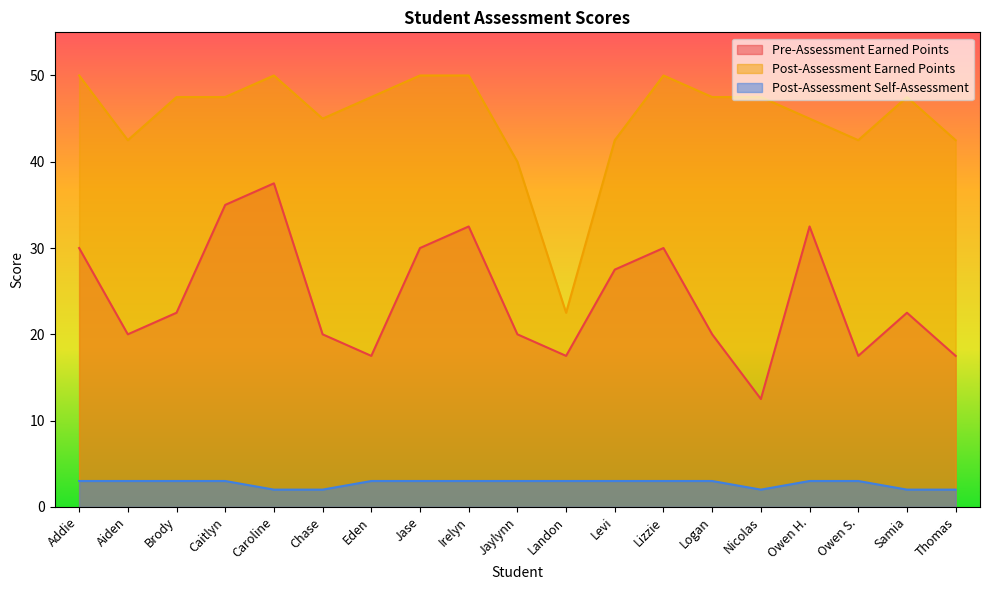

At which label is Post-Assessment Self-Assessment closest to 2?

Caroline